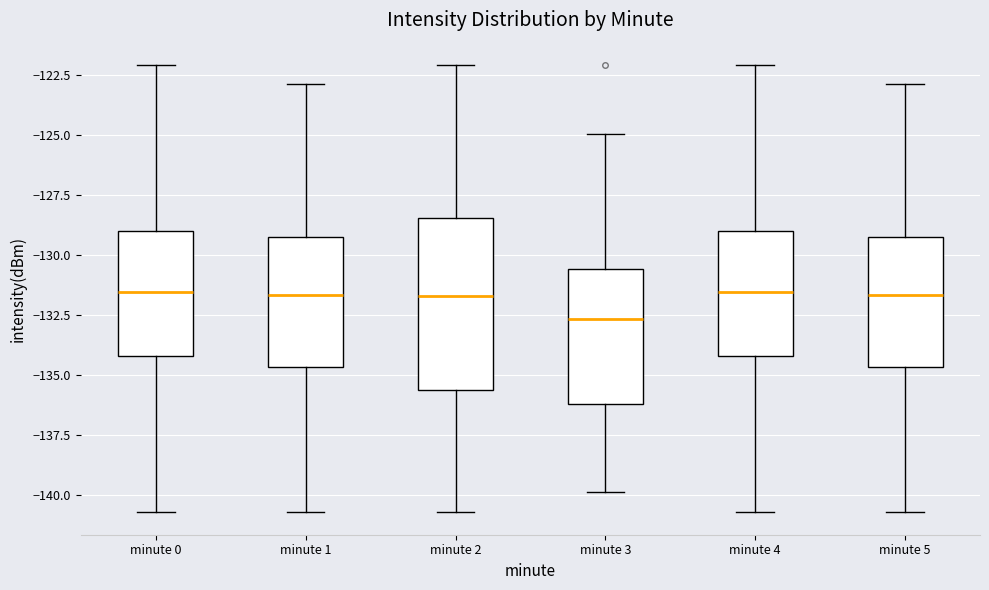

Which box has the lowest median line?

minute 3